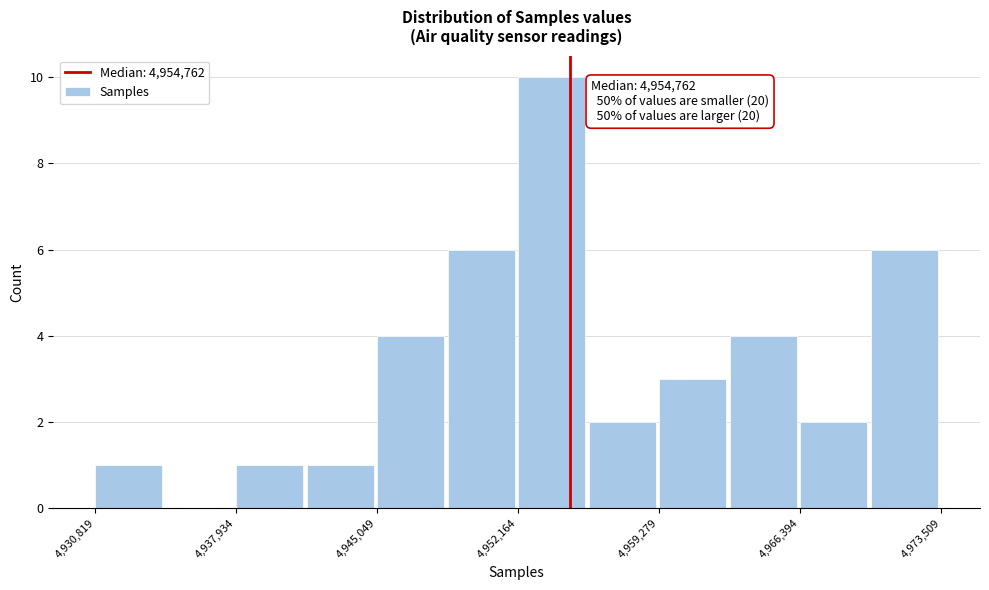

Read against the x-axis, roughly where is the centre of the tallest bar?

4954000